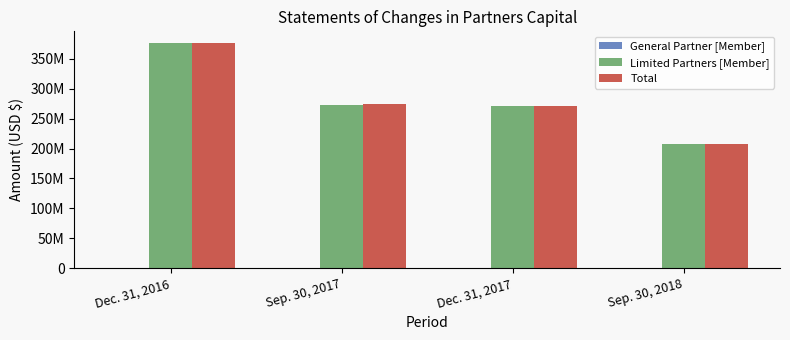

What is the sum of the Limited Partners [Member] values at Sep. 30, 2017 and Sep. 30, 2018?

479881759